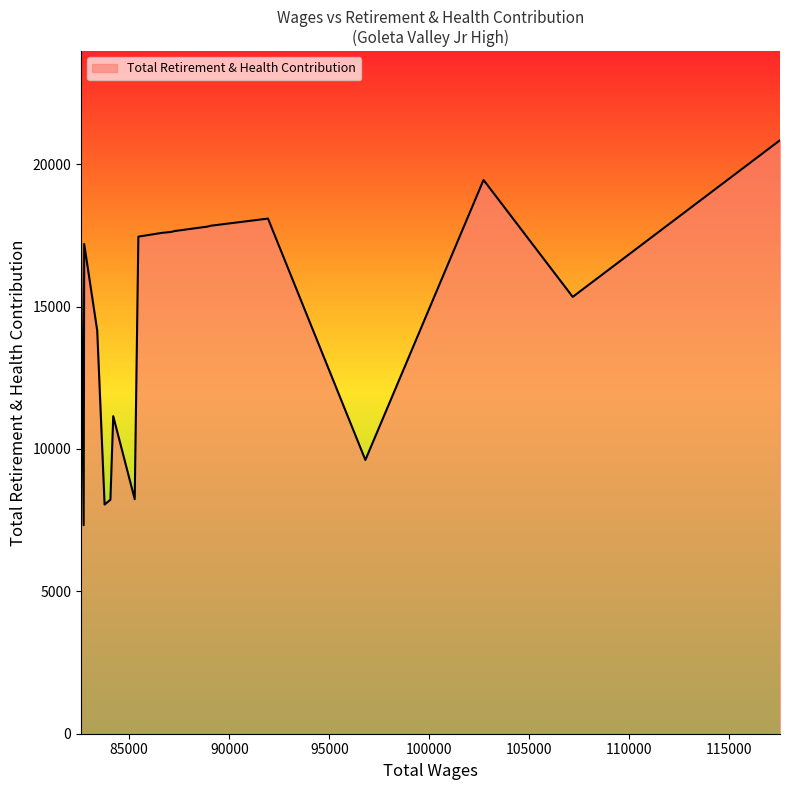

What is the minimum value shown in the chart?

7325